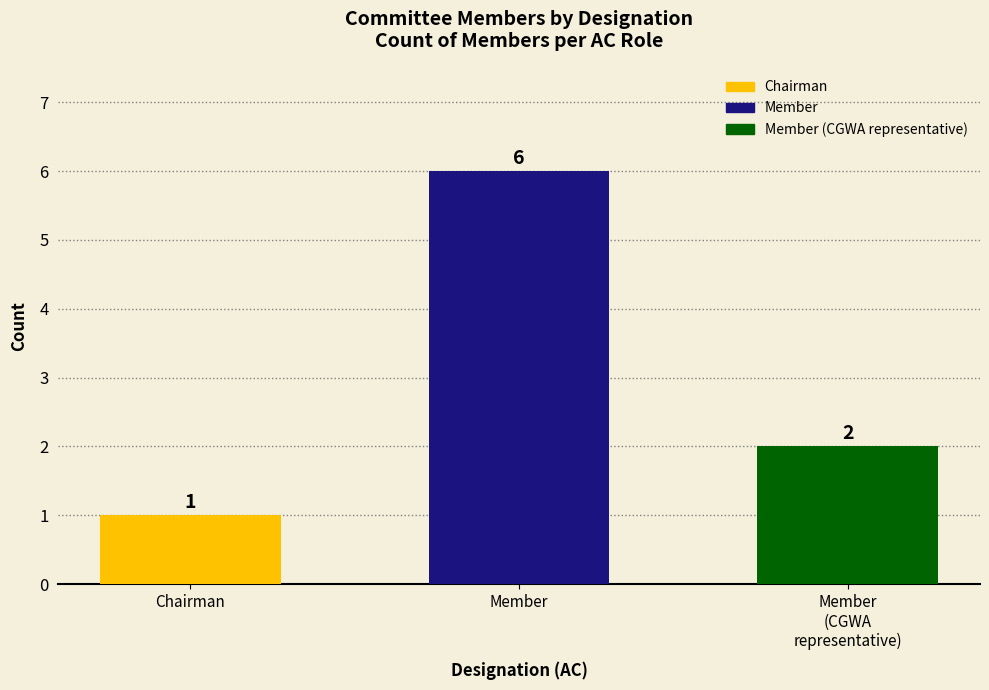

What is the value of the 3rd bar from the left?

2